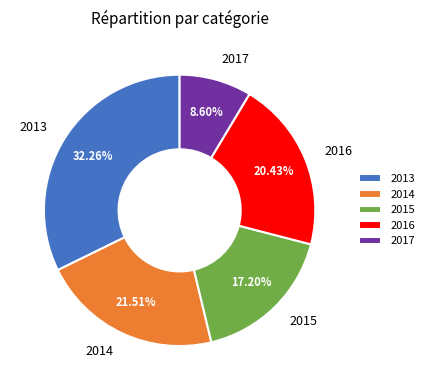

Combined, do 2013 and 2014 account for over 50%?

Yes